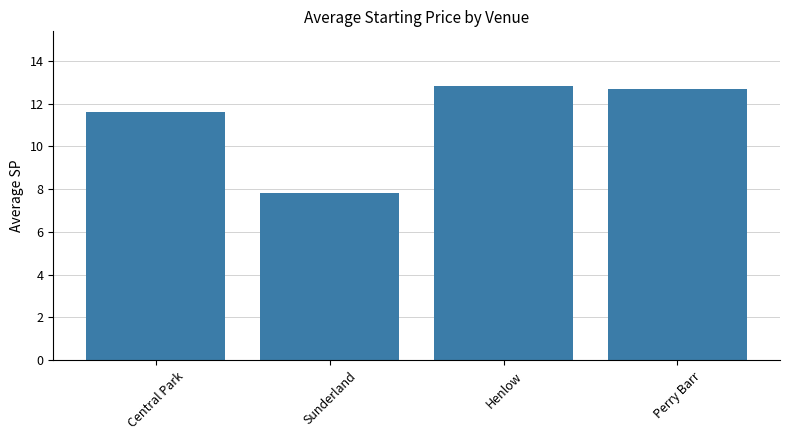

What is the value of the 4th bar from the left?

12.7